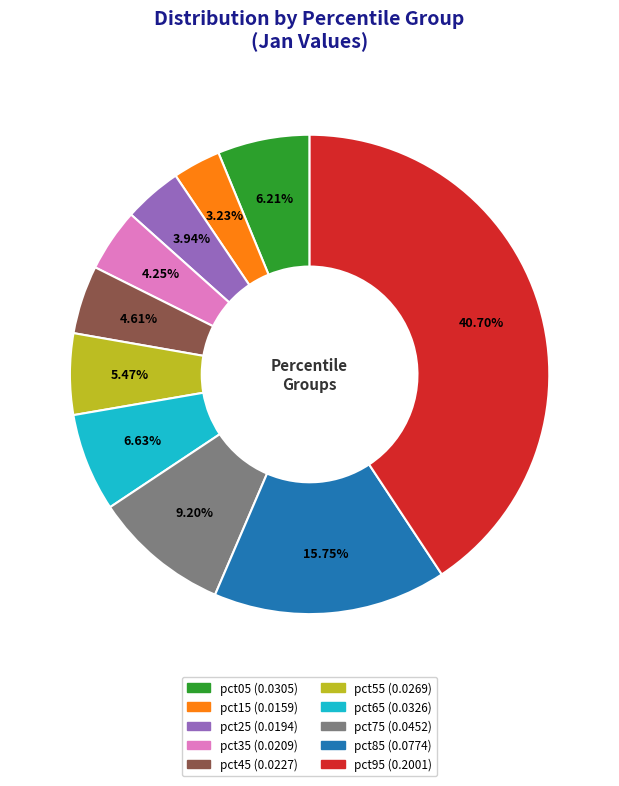

What is the largest slice in the pie chart?

pct95